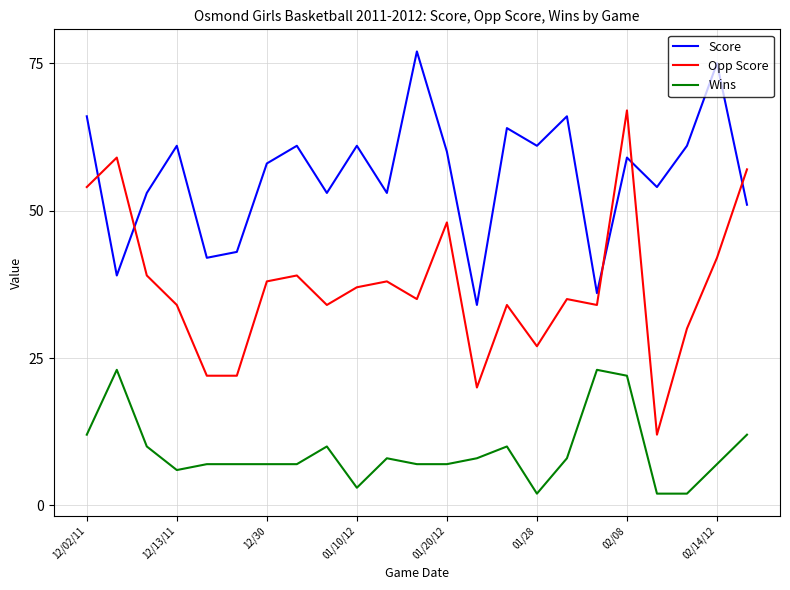

What is the difference between the maximum and minimum values in the Score series?

43